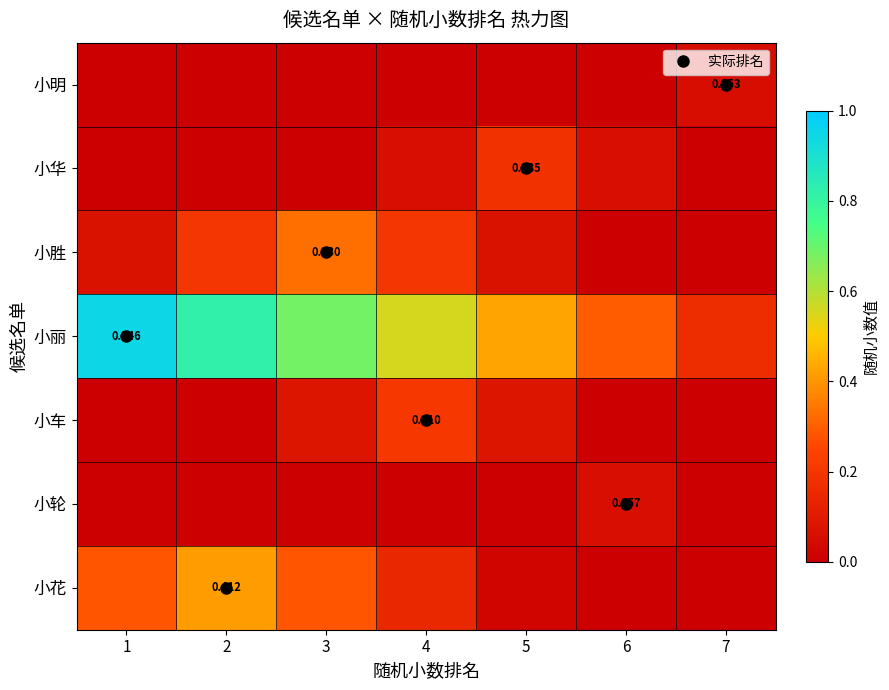

What is the sum of the 小华 values at 1 and 4?

0.1